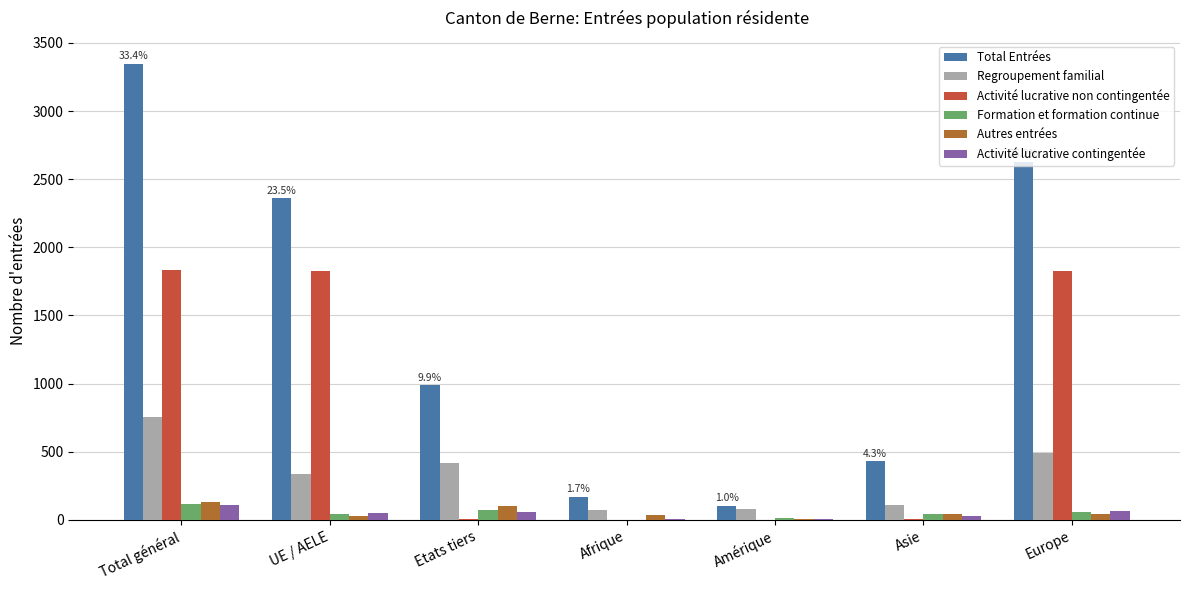

The value of Regroupement familial at Afrique is 72. True or false?

True